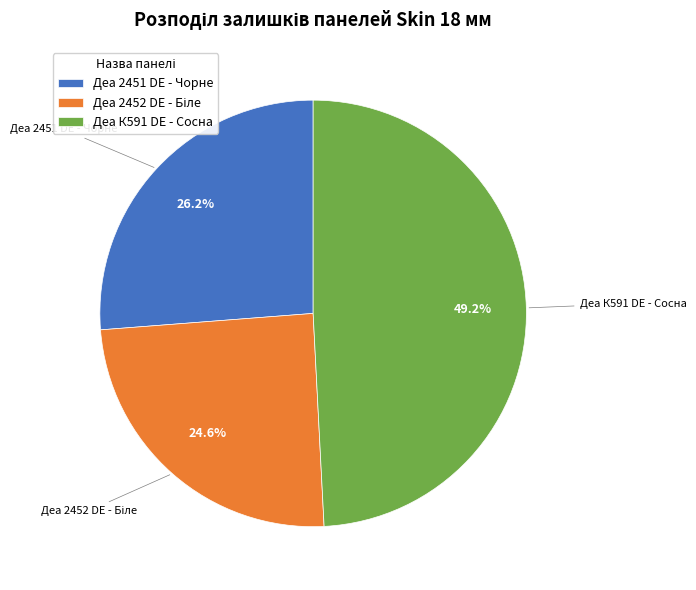

Is it true that Деа К591 DE - Сосна is 56% of the pie?

False